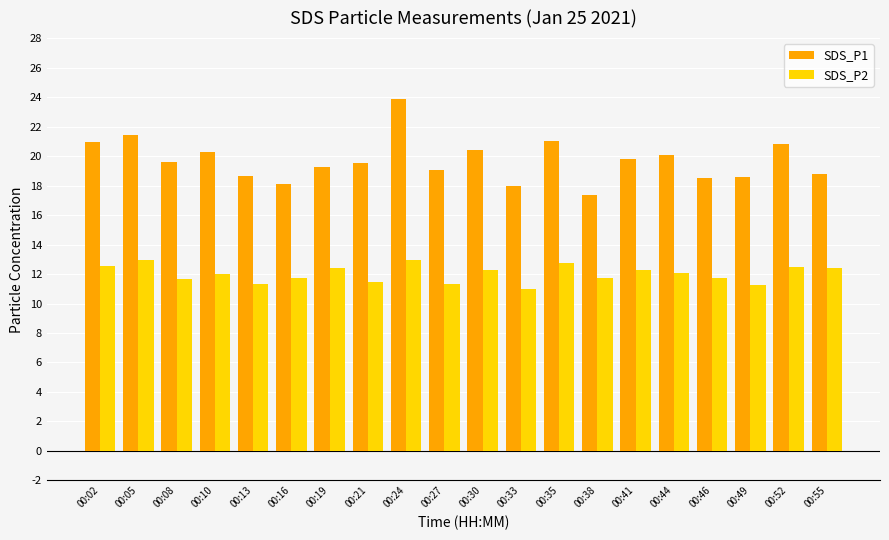

Count the number of categories in the chart.

20